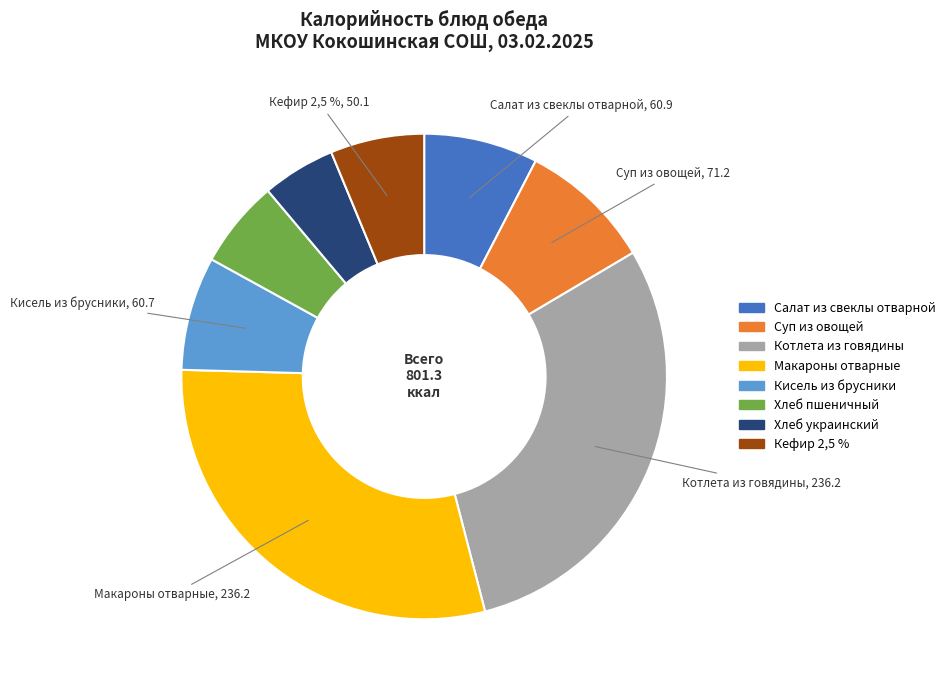

Is the sum of Котлета из говядины and Хлеб украинский greater than half?

No